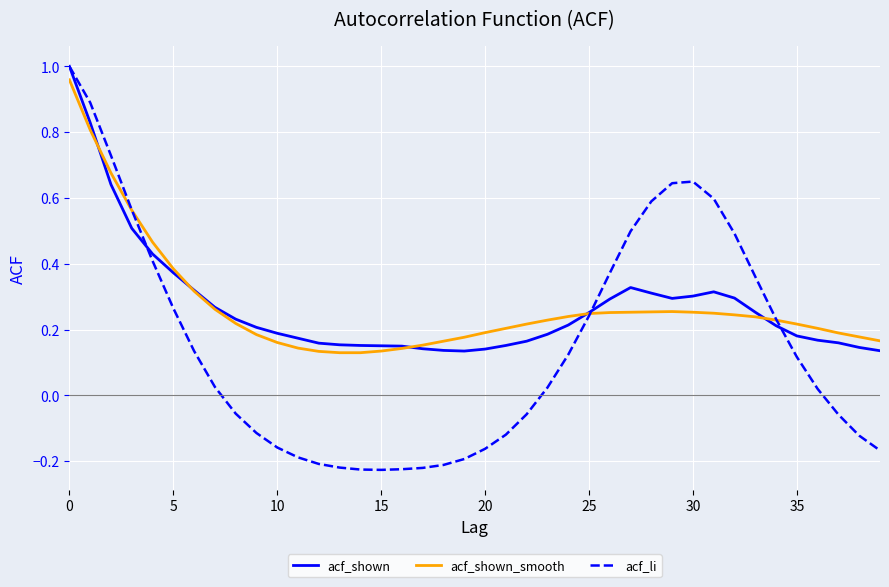

Where is acf_shown nearest to the value 0?

19